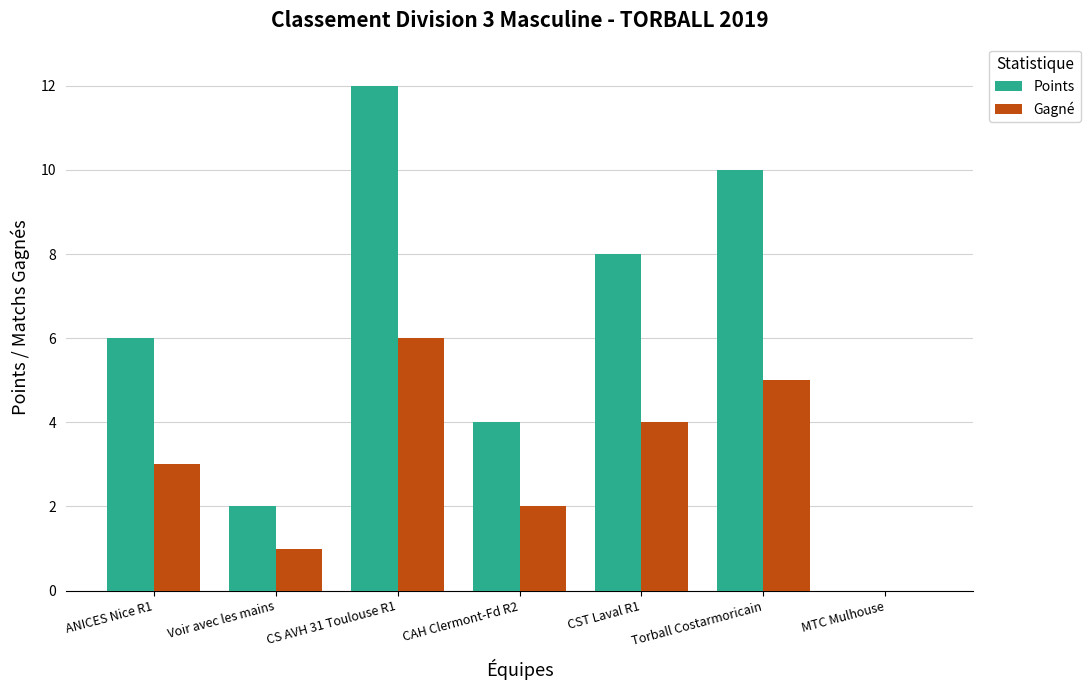

At which label is Points closest to 6?

ANICES Nice R1